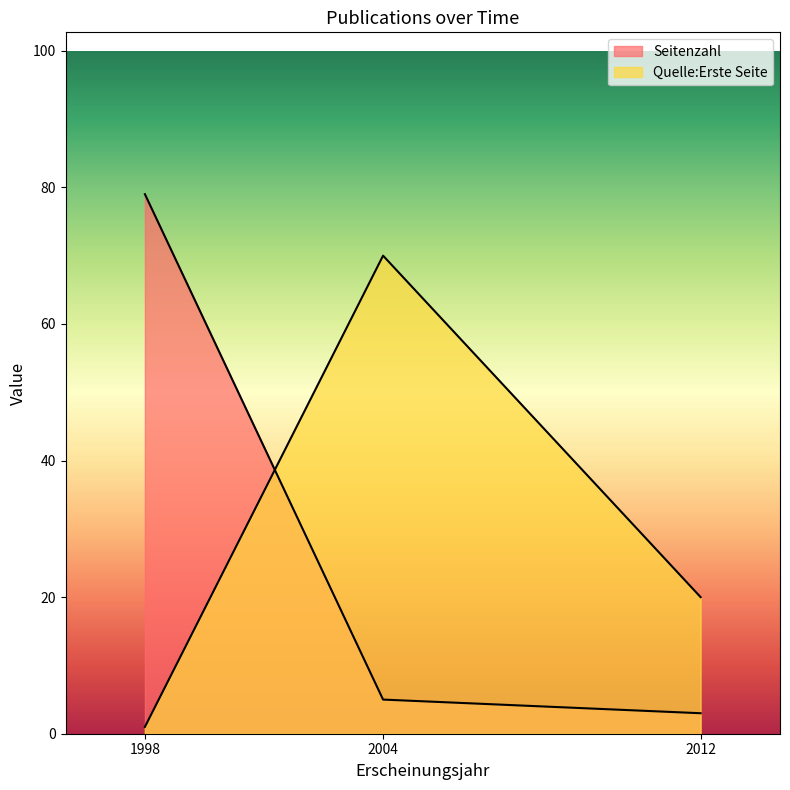

Which series changed the most between 2004 and 2012?

Quelle:Erste Seite